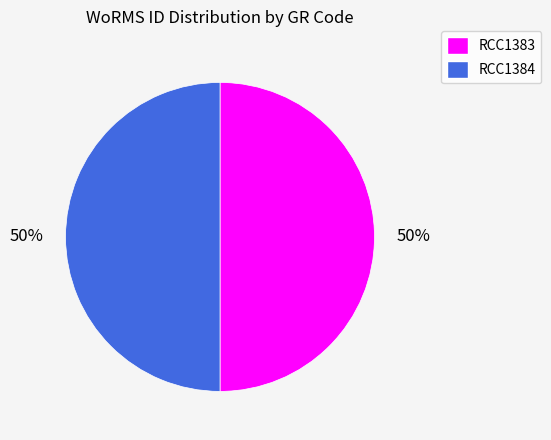

To the nearest percent, what is the average slice percentage?

50%